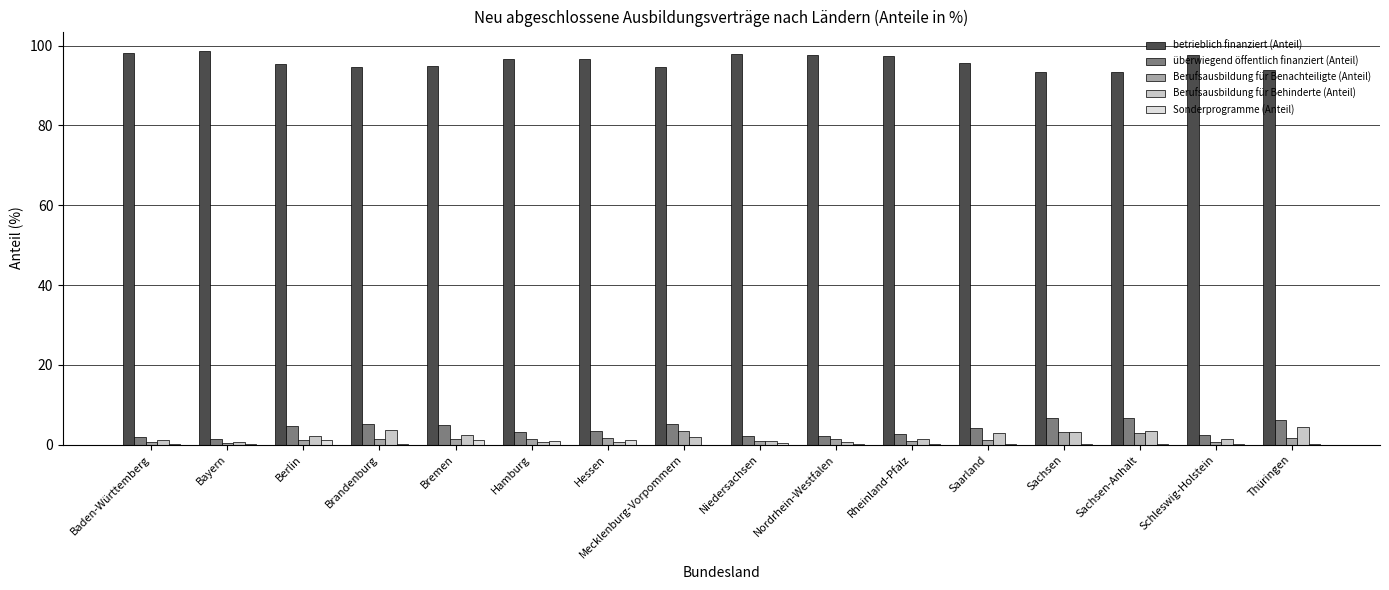

The Berufsausbildung für Benachteiligte (Anteil) series shows 1.5 at Hamburg. True or false?

True